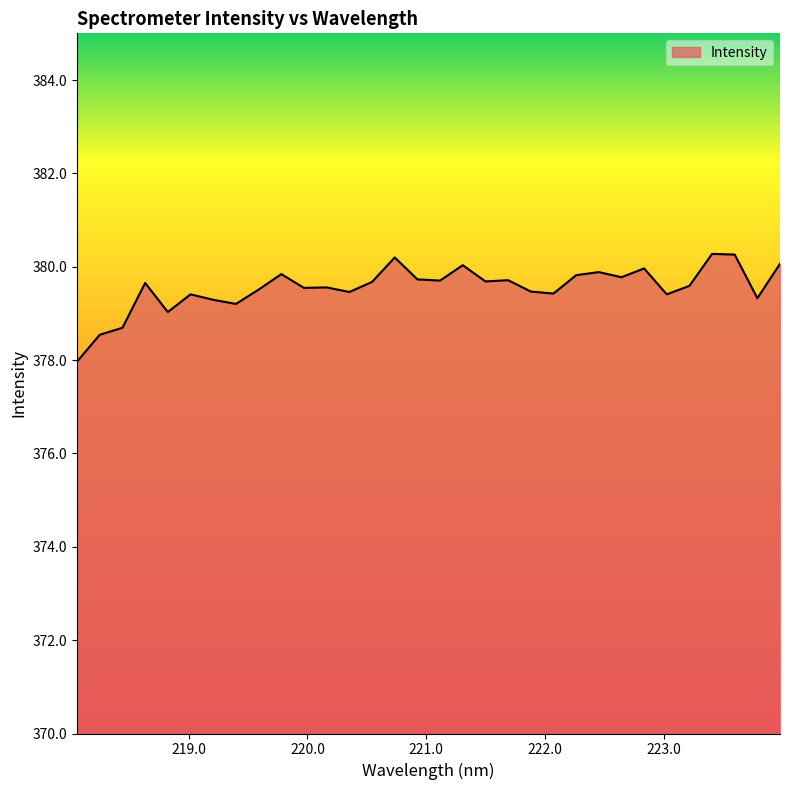

What is the minimum value shown in the chart?

378.0